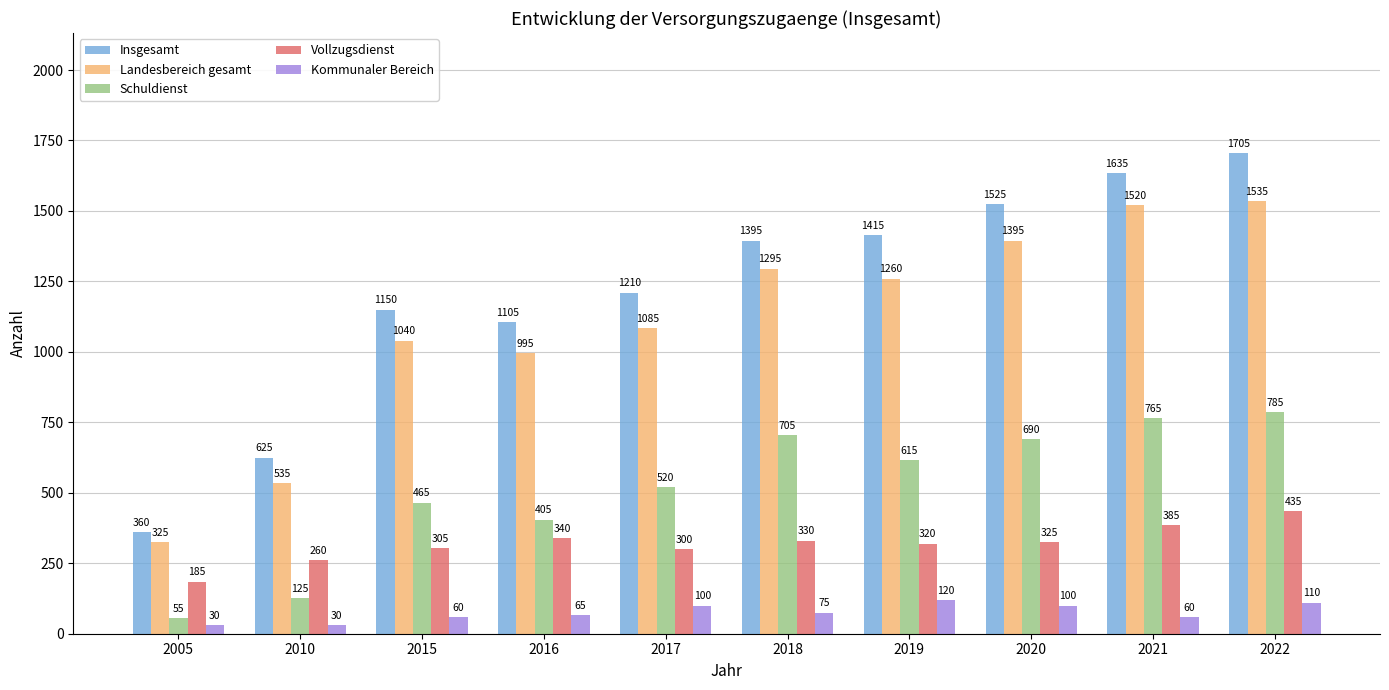

What is the difference between the maximum and minimum values in the Insgesamt series?

1345